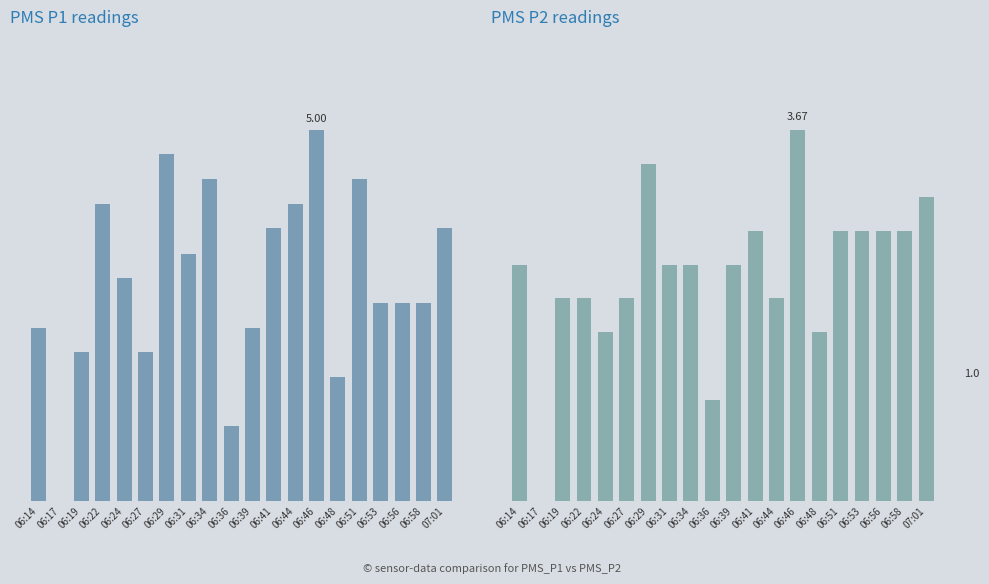

What is the label of the 2nd bar from the left?

06:17